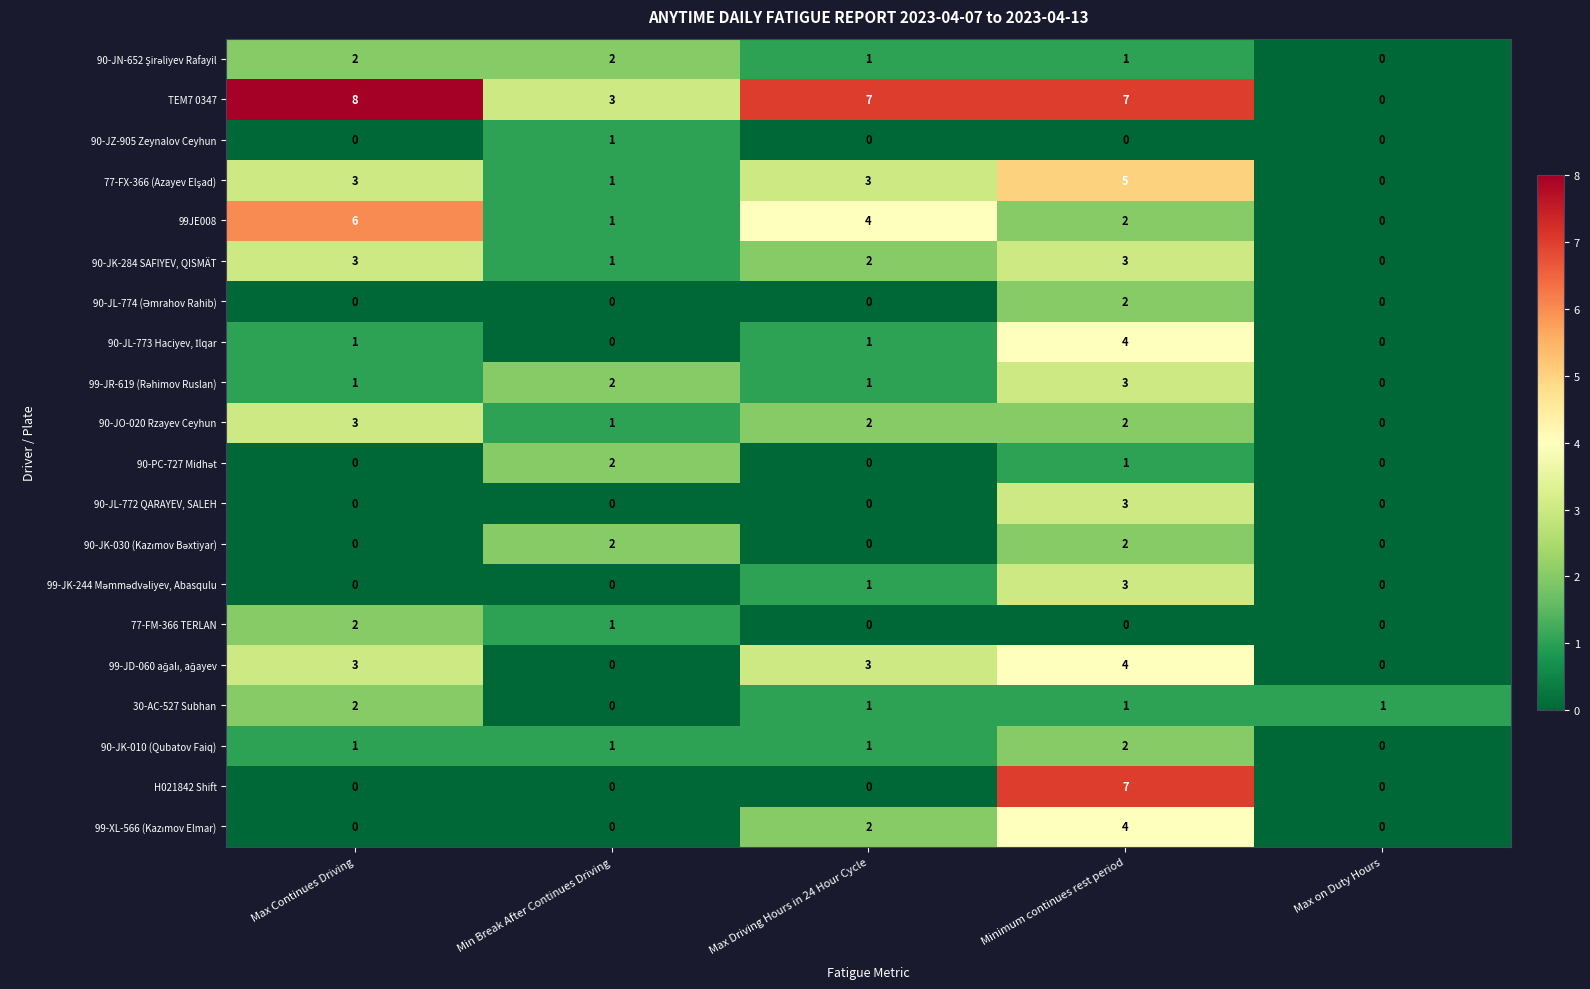

What is the difference between the highest and lowest values at Max Continues Driving?

8